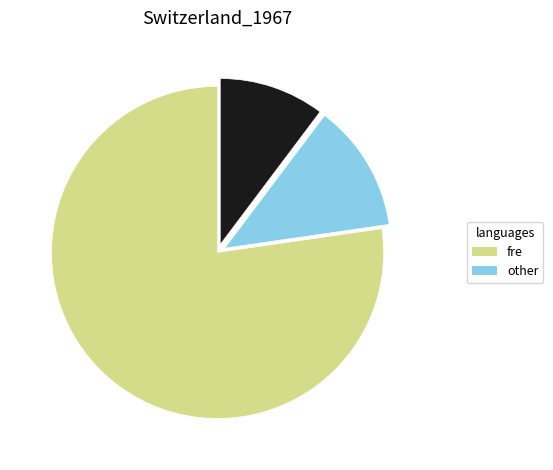

Is there any slice that represents more than half of the pie?

Yes